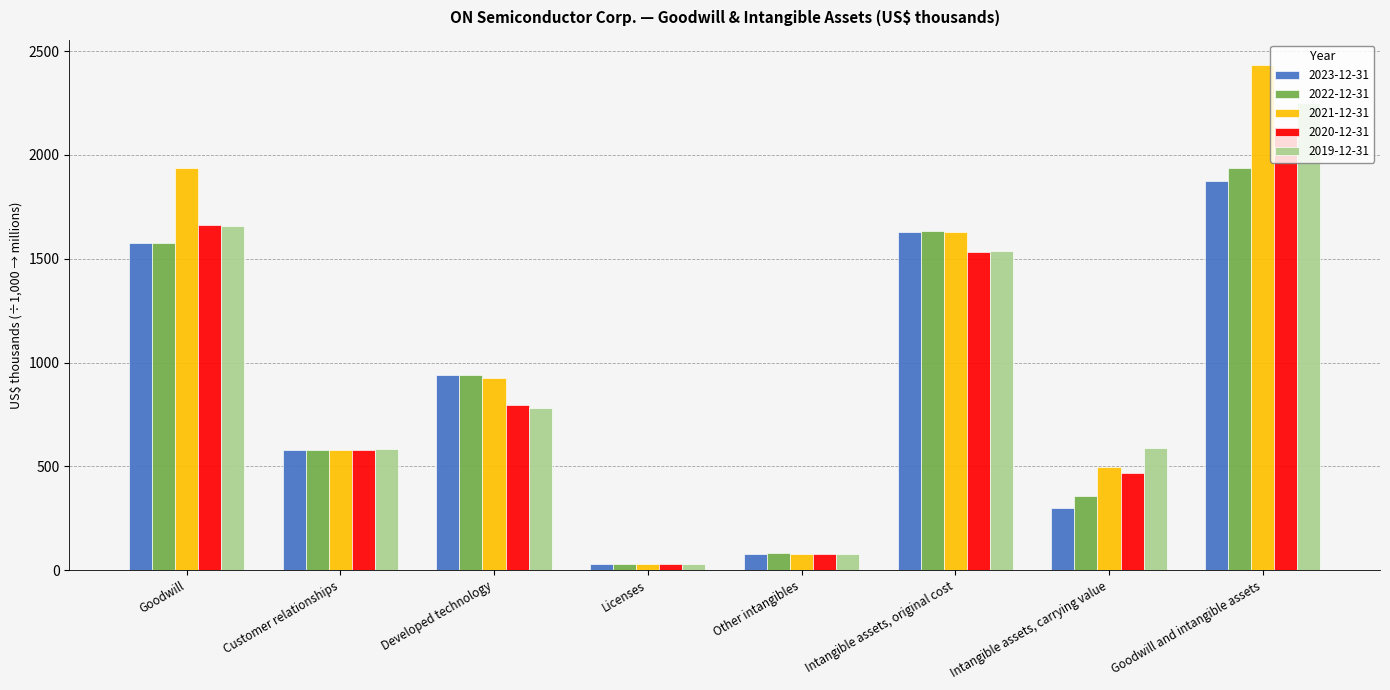

At which label is 2021-12-31 closest to 1231?

Developed technology